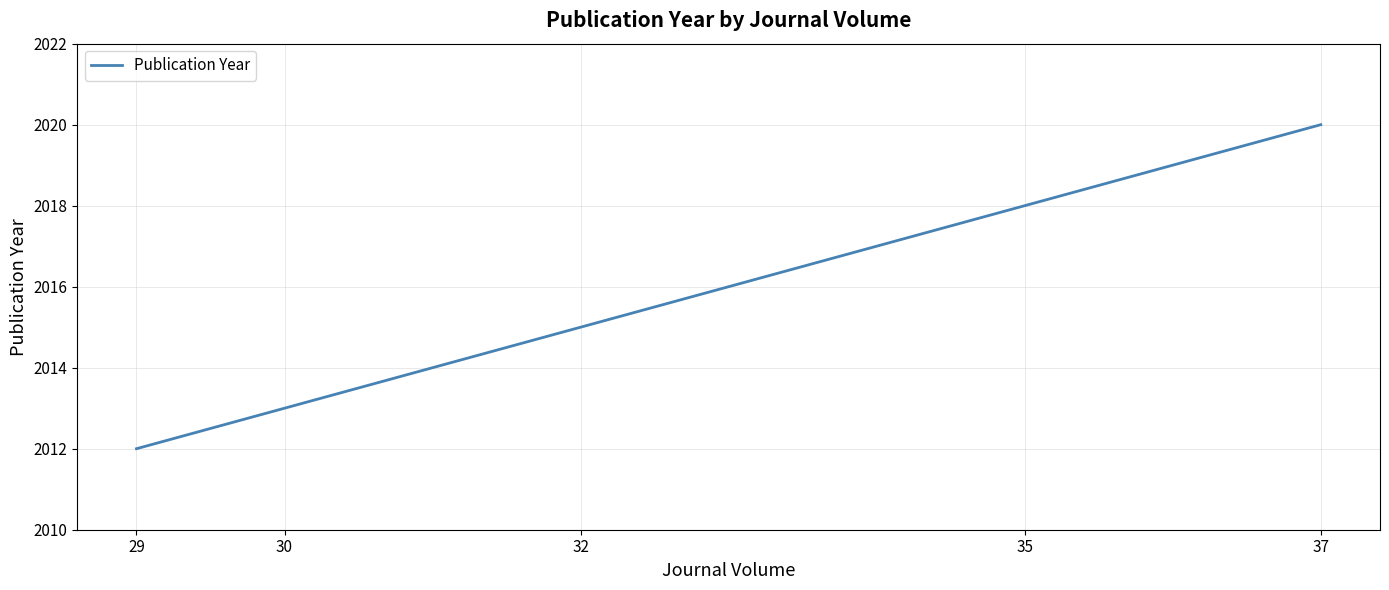

Count the values in the range 2013 to 2018.

3